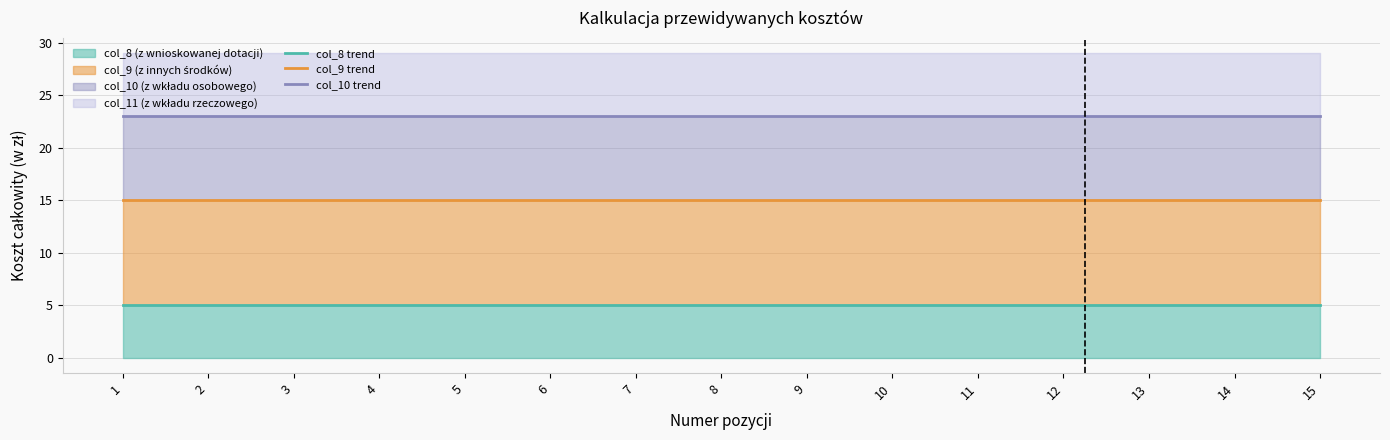

True or false: col_10 trend has a value of 35 at 5.

False